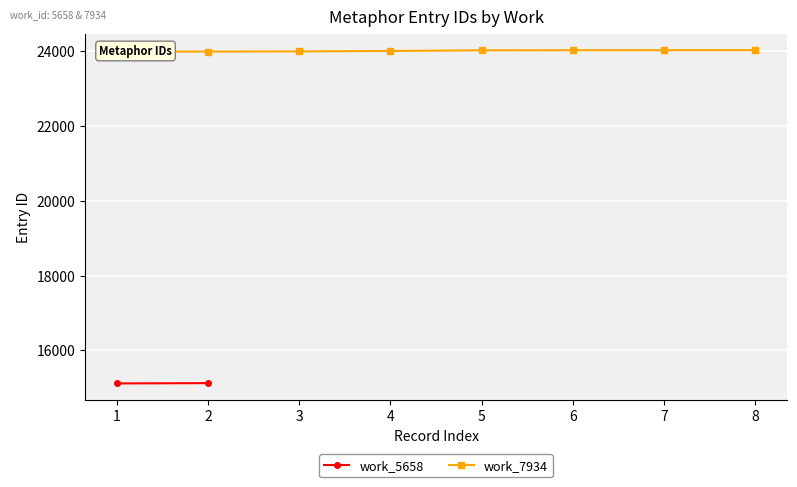

Rank the categories by value from lowest to highest.

1, 2, 3, 4, 5, 6, 7, 8